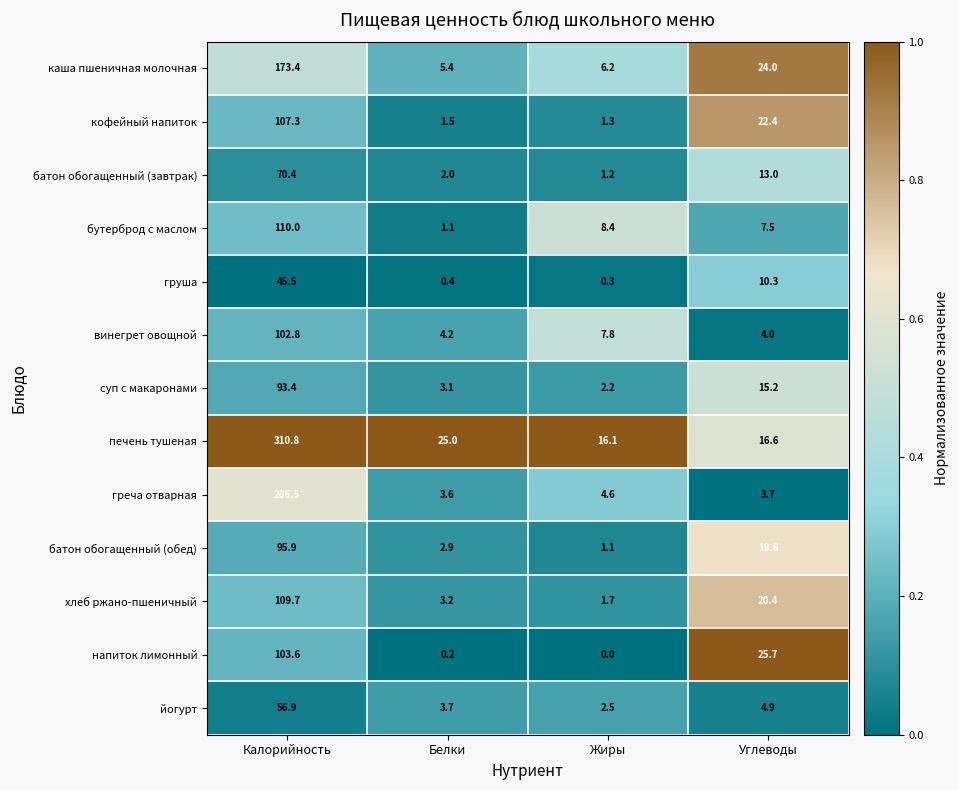

Which category has the lowest value across all series?

Жиры